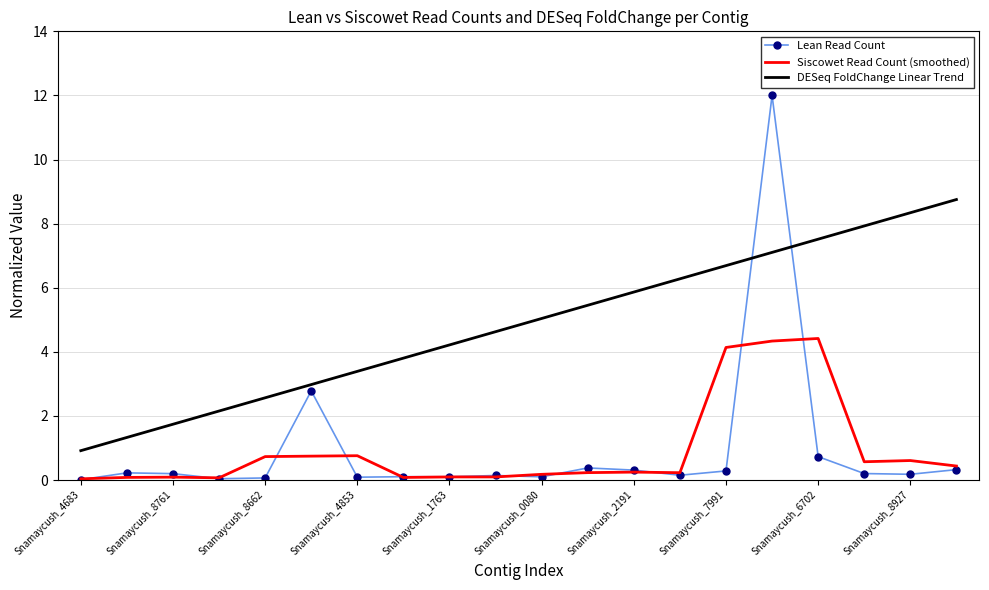

True or false: DESeq FoldChange Linear Trend and Lean Read Count intersect in this chart.

True